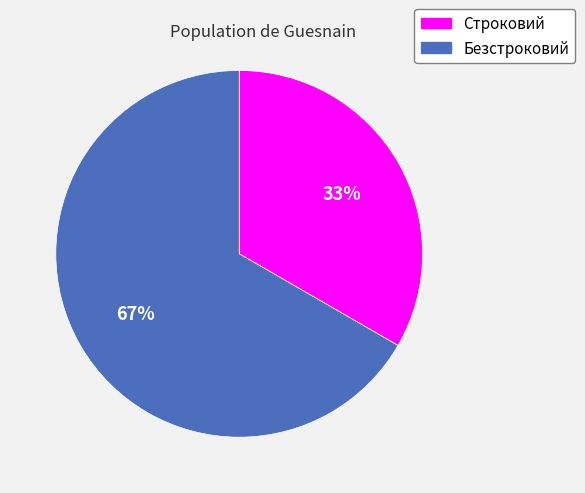

The Строковий slice represents 33% of the pie. True or false?

True